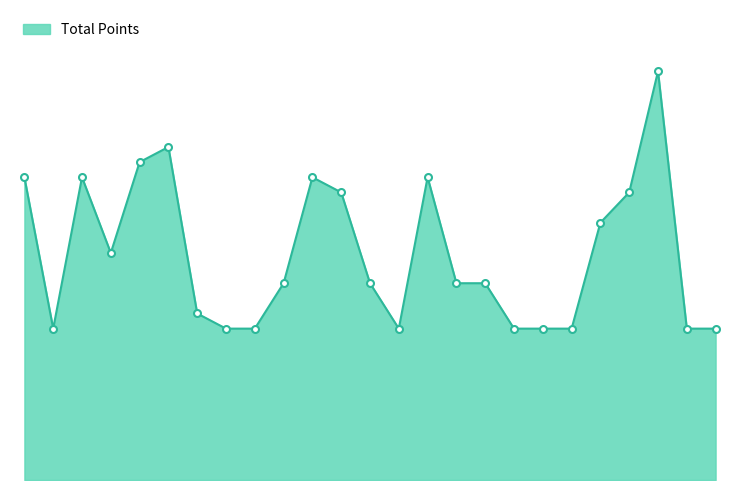

True or false: there are more than 1 points higher than both neighbors.

True